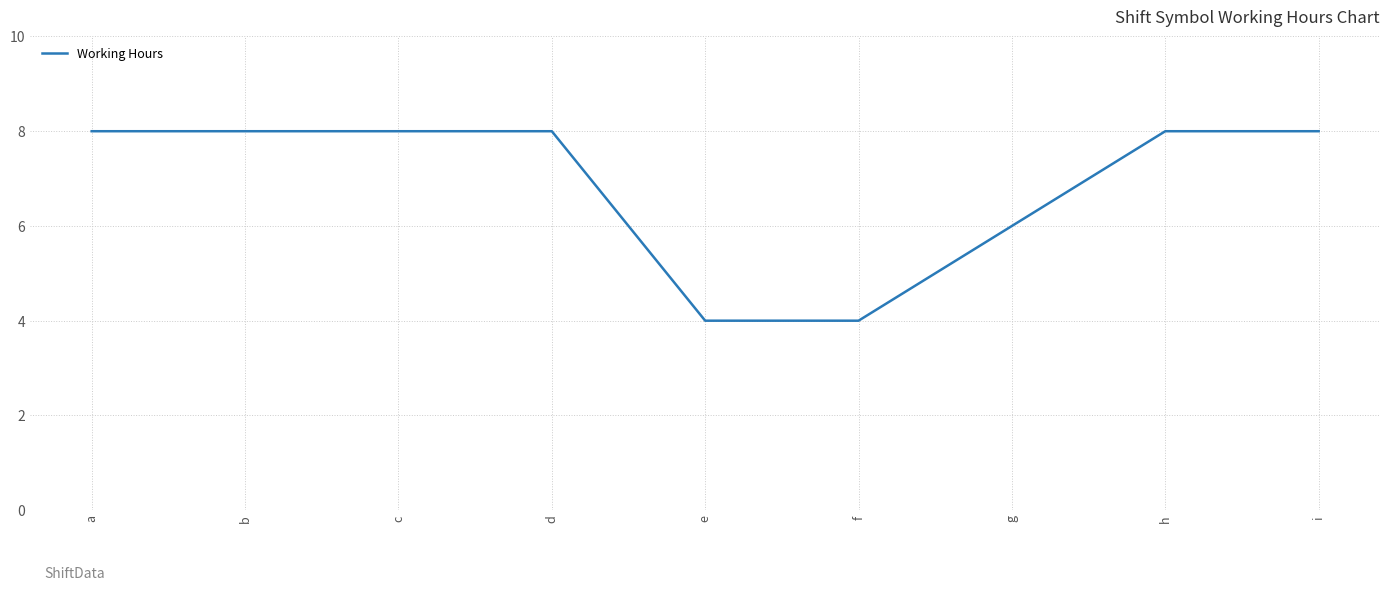

Approximately how many times larger is the value at b compared to e?

2.0